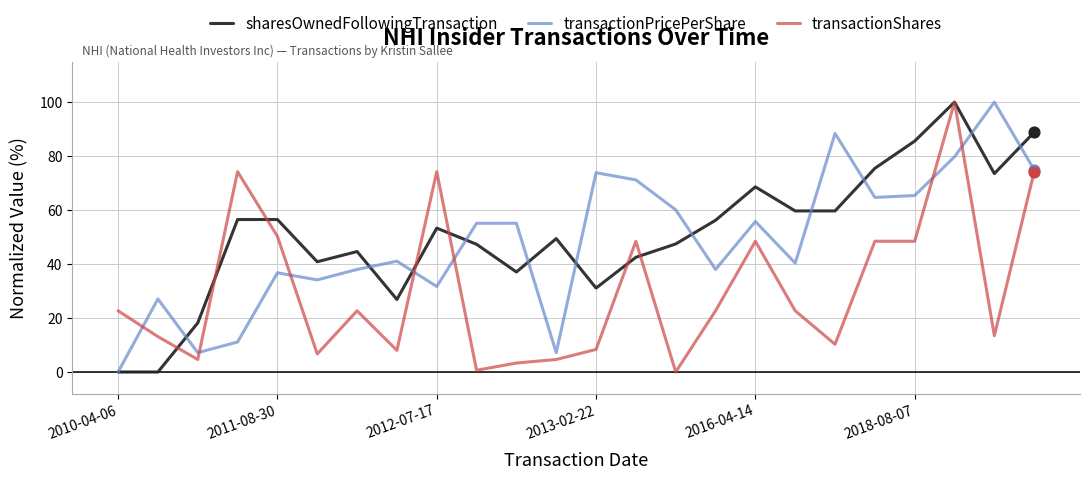

What is the maximum value shown in the chart?

100.0